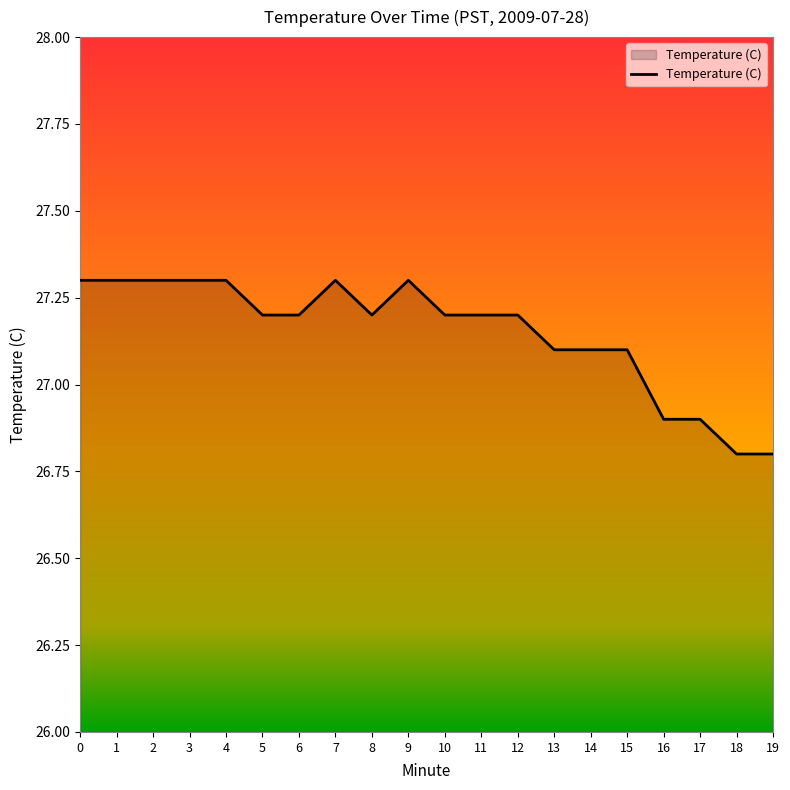

Is it true that the value at 2 is 27.3?

True